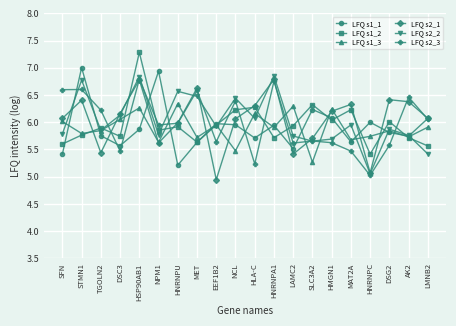

In LFQ s2_1, how many points are higher than both neighbors (excluding endpoints)?

6